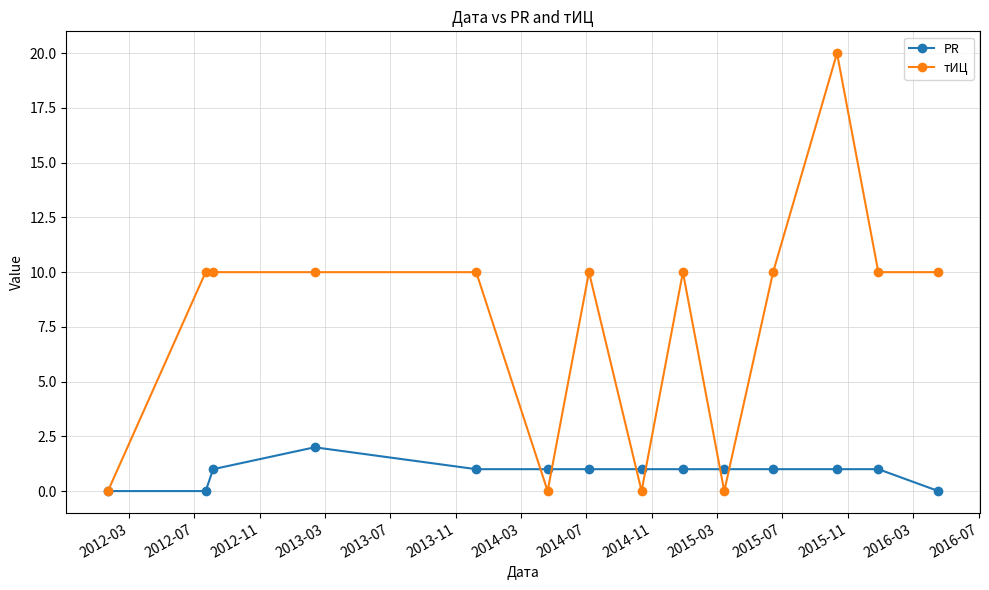

List the series in order of their peak value, lowest first.

PR, тИЦ